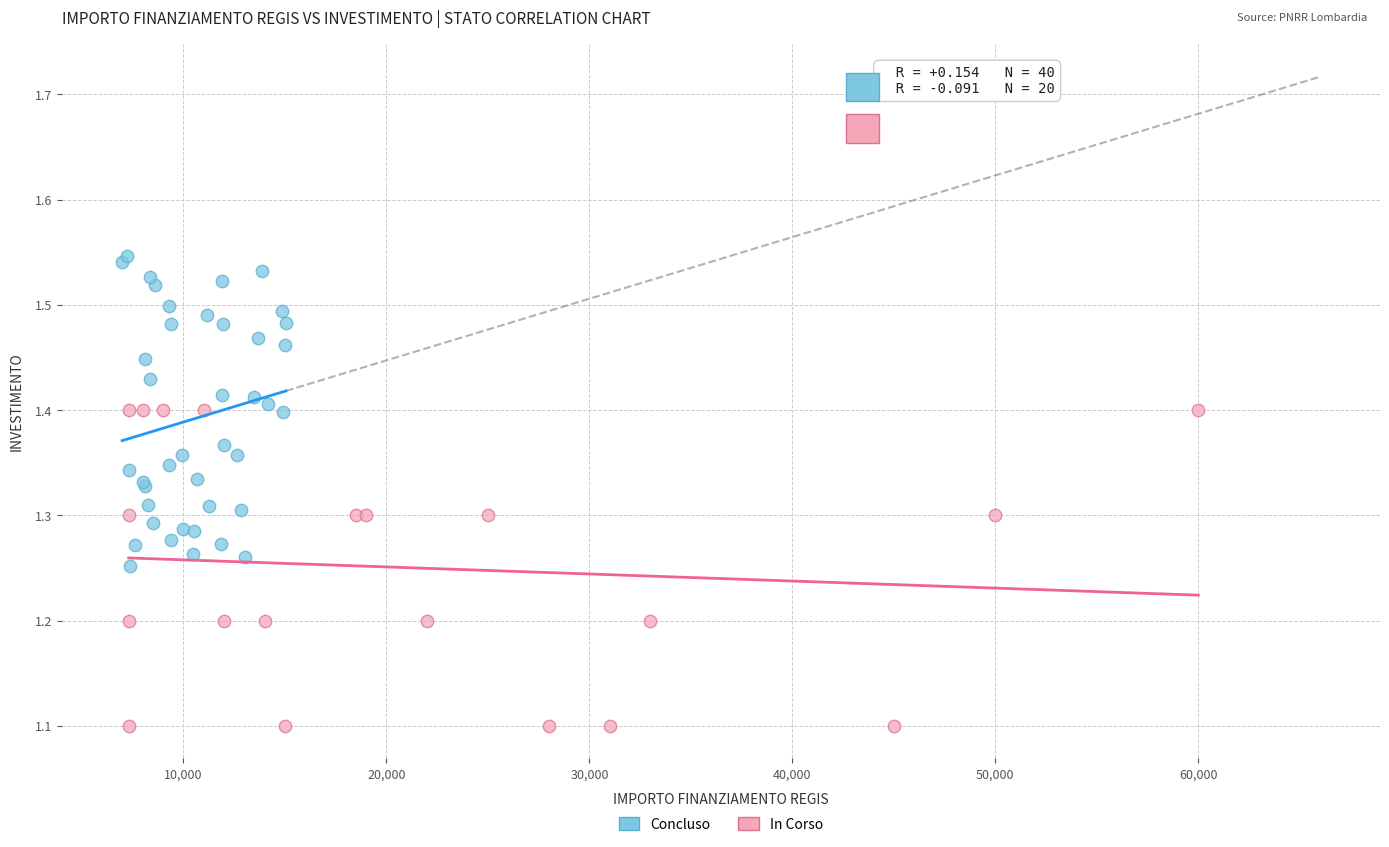

Which series contains the highest Y value?

Concluso